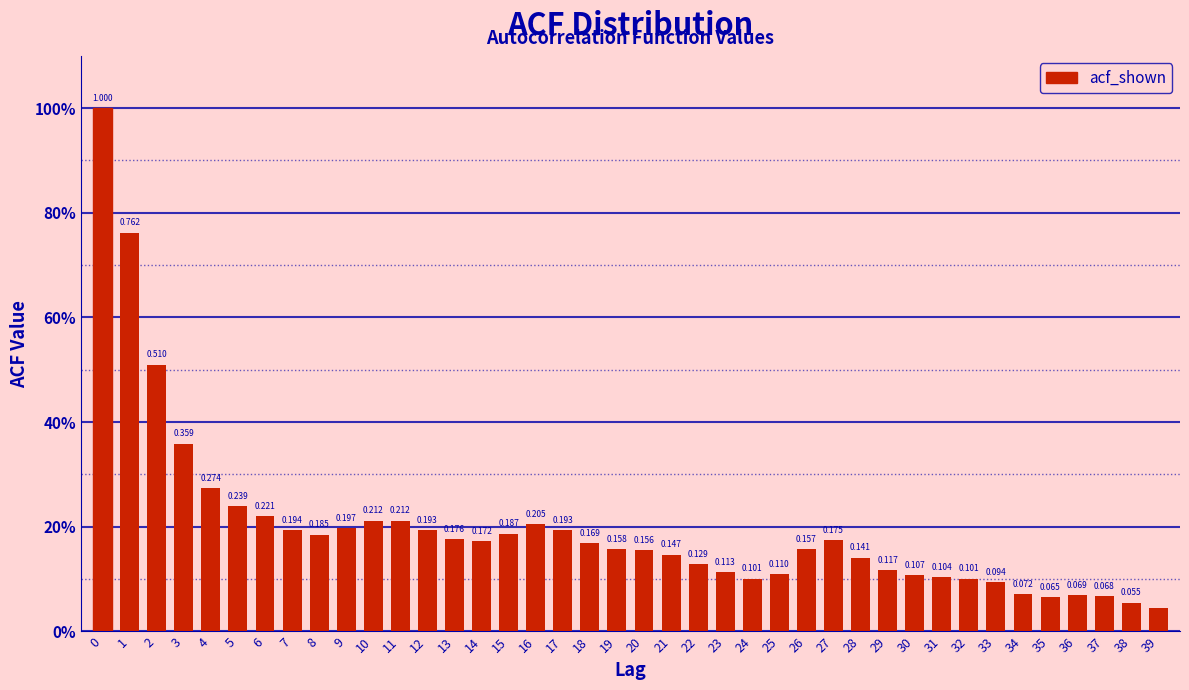

Are the bars horizontal?

No